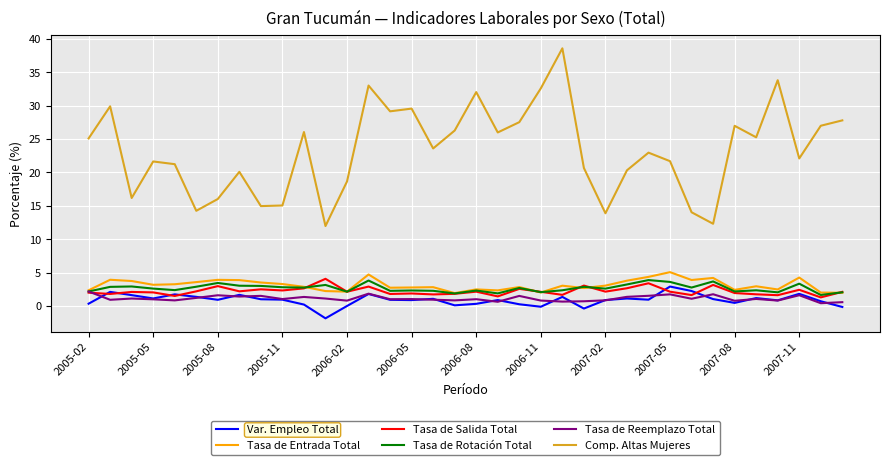

Which series has the largest range (max minus min)?

Comp. Altas Mujeres